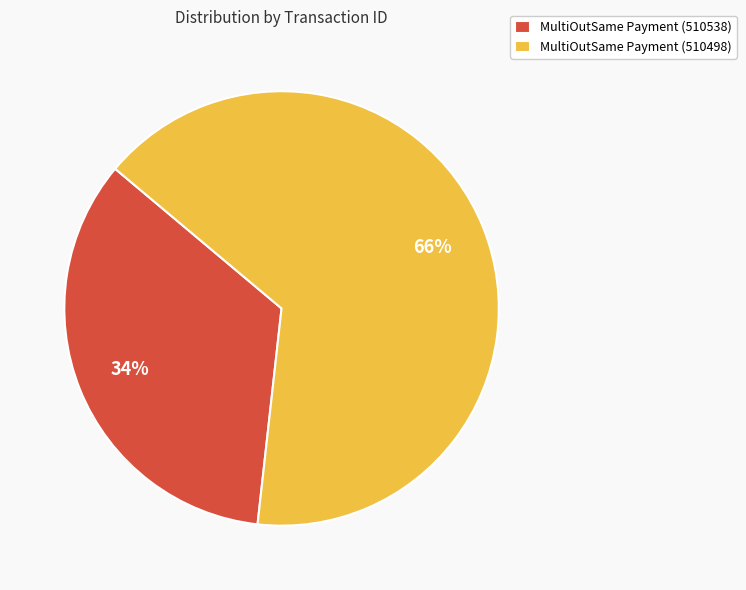

To the nearest percent, what is the average slice percentage?

50%